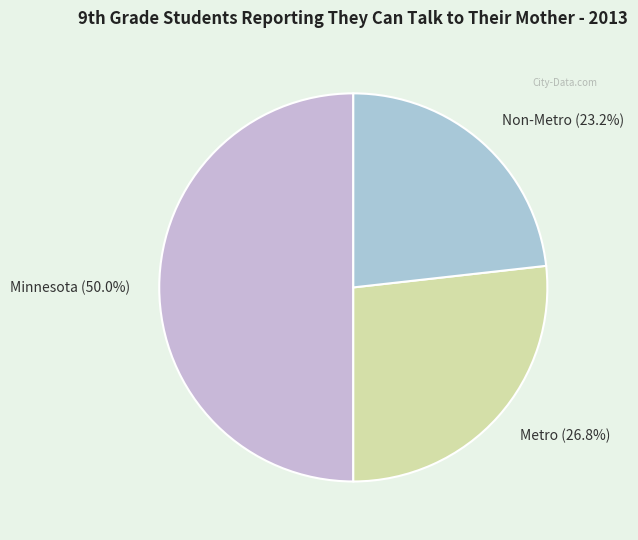

How many segments does this pie chart have?

3